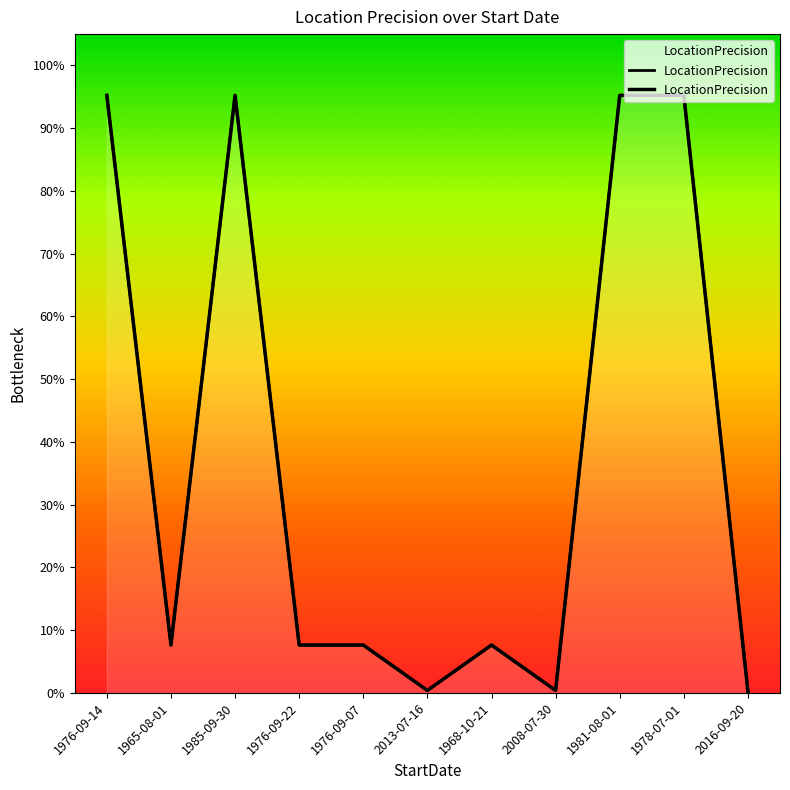

What is the difference between the second highest and minimum values?

1.0